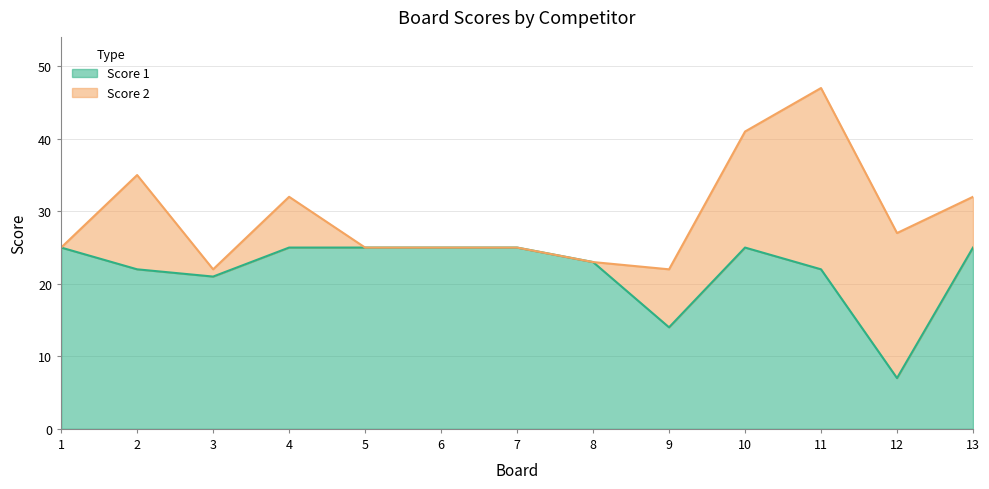

Reading left to right, extract all data points from this chart.

1=25	2=22	3=21	4=25	5=25	6=25	7=25	8=23	9=14	10=25	11=22	12=7	13=25